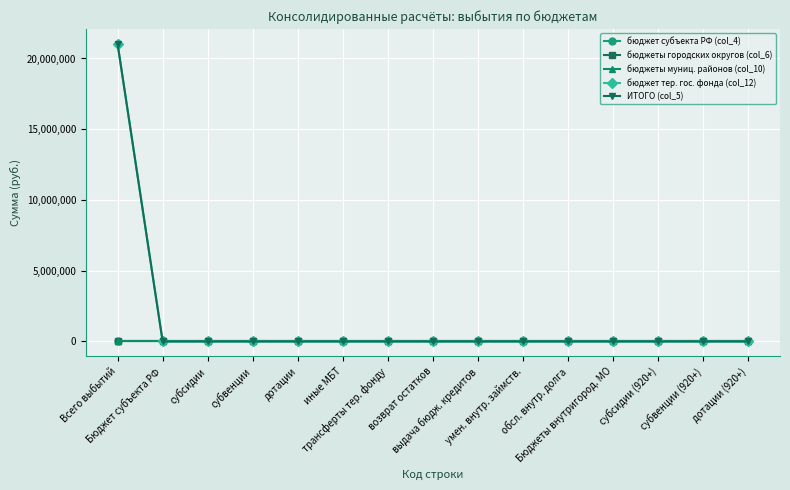

Which series has the largest total across all categories?

бюджет тер. гос. фонда (col_12)